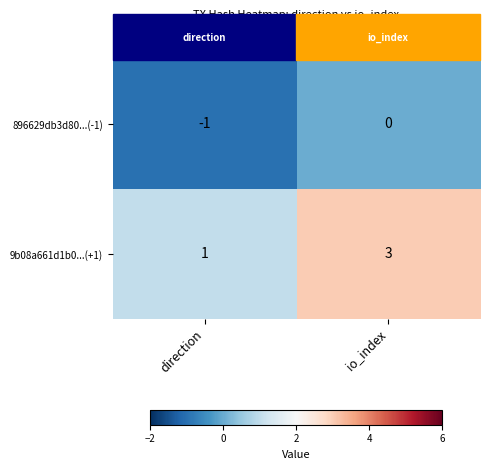

What is the maximum value shown in the chart?

3